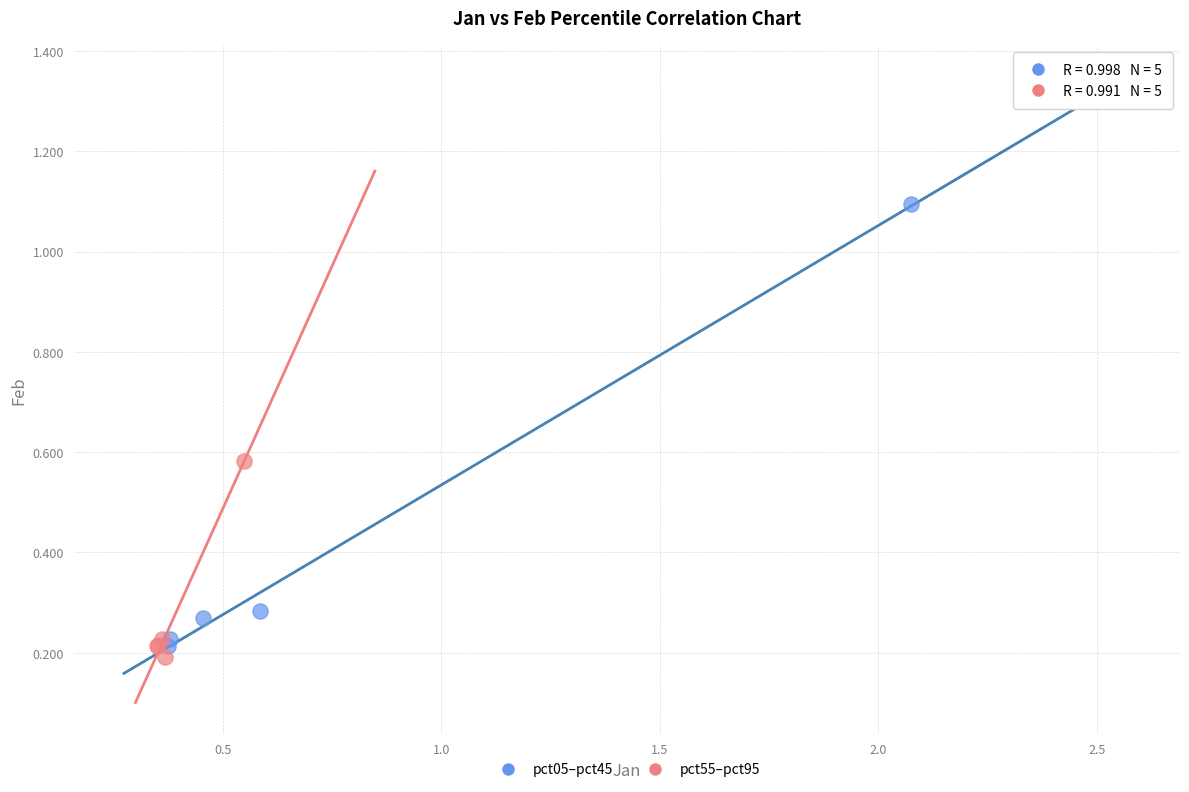

Which series reaches the minimum Y coordinate?

pct55–pct95